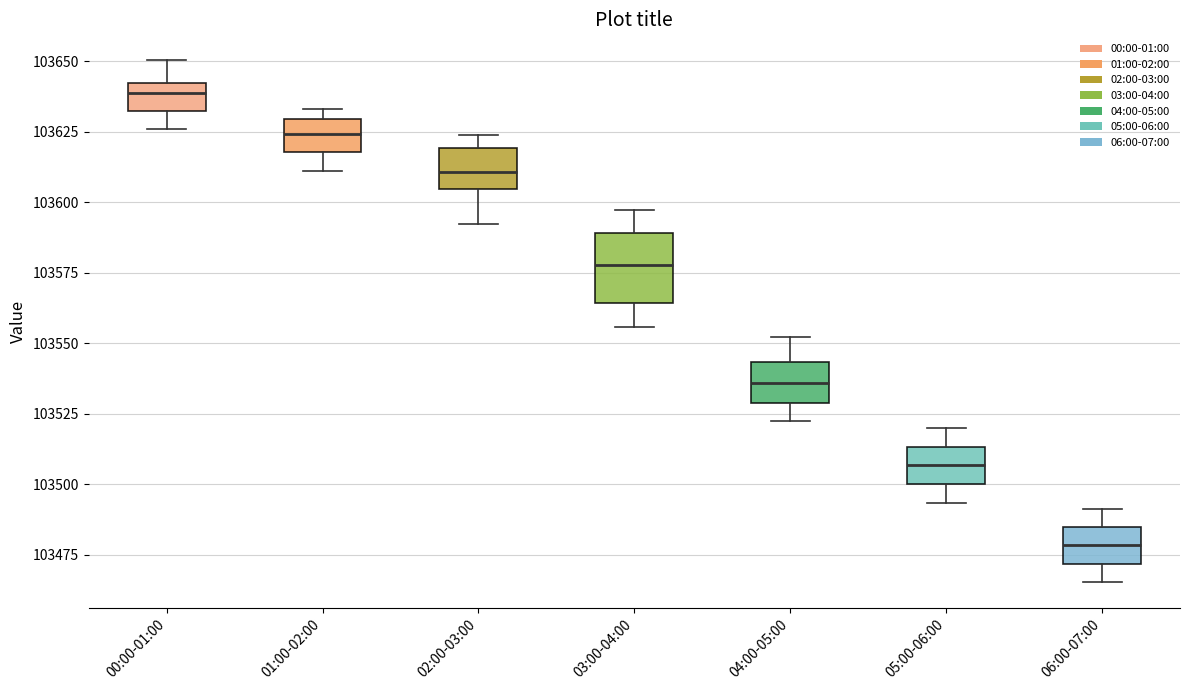

Where is the upper edge of the box for 00:00-01:00 on the y-axis? The values are not printed on the chart, so give them approximately, as read against the axis.

103640